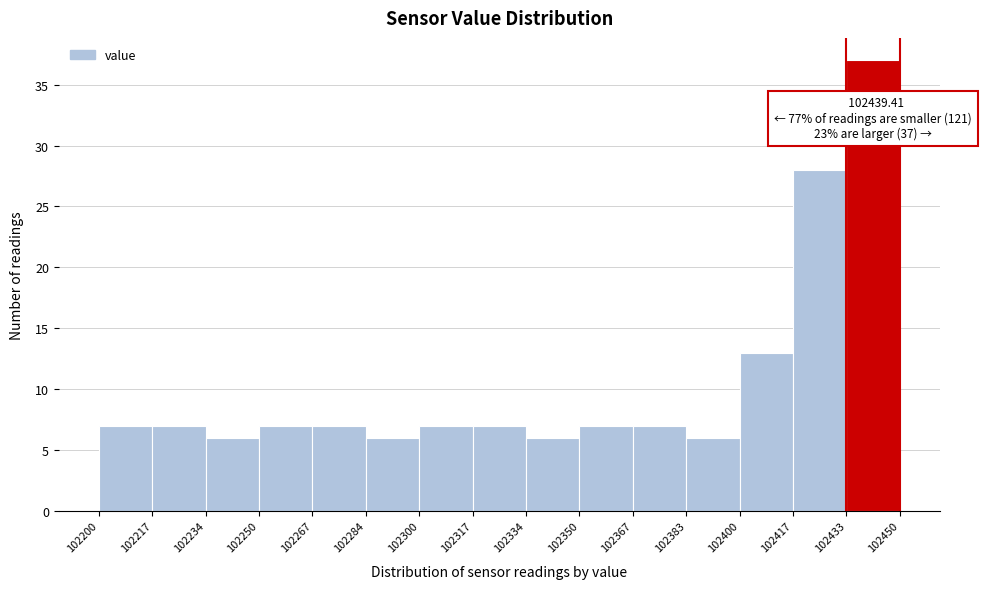

Which range on the x-axis has the tallest bar?

102433 to 102450